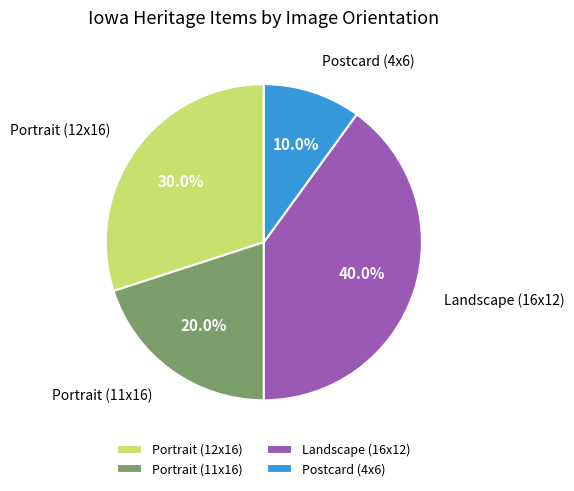

How many slices are in this pie chart?

4